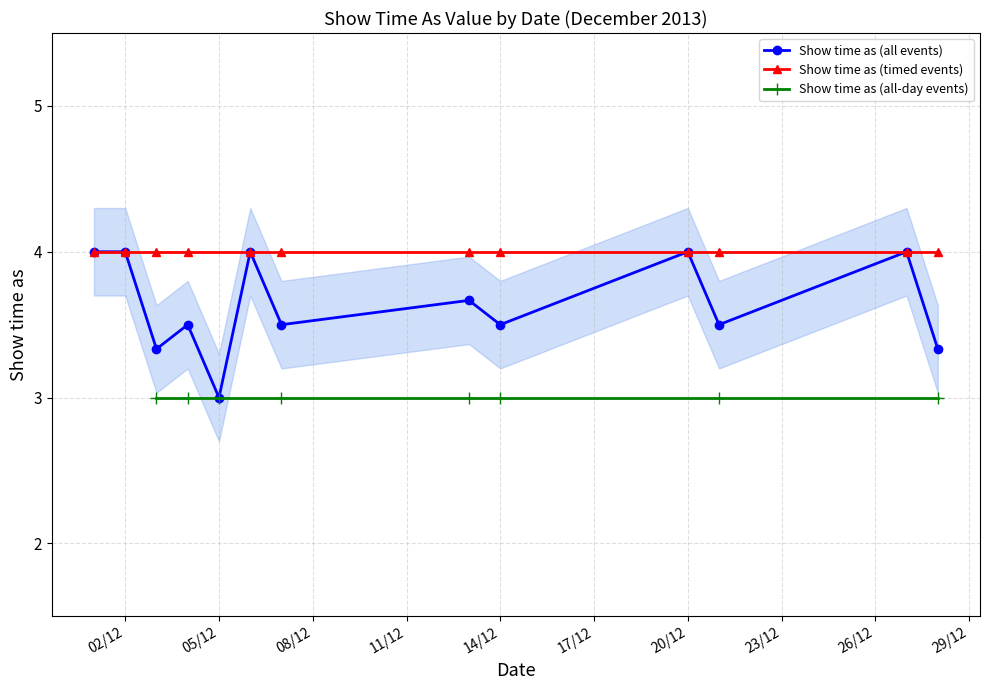

What is the maximum value shown in the chart?

4